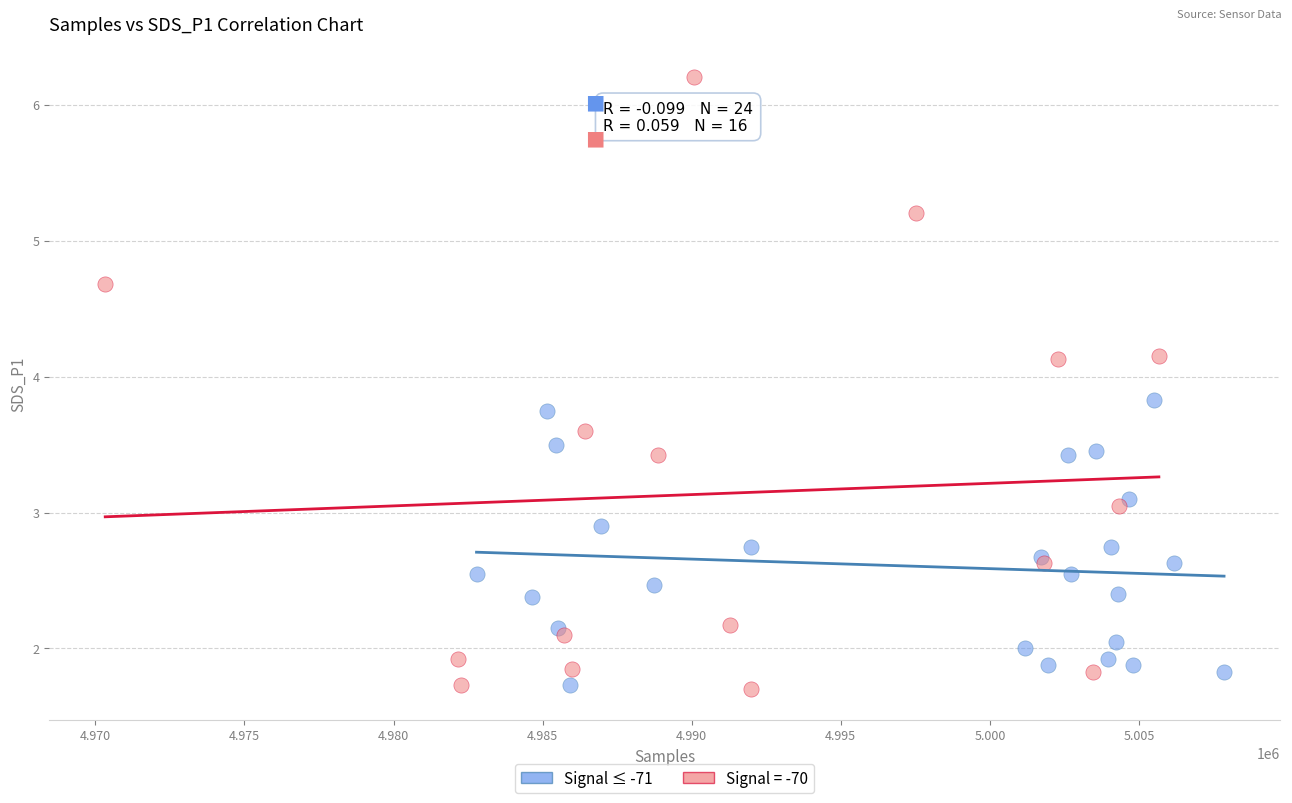

Which series has the largest Y range (max minus min)?

Signal = -70